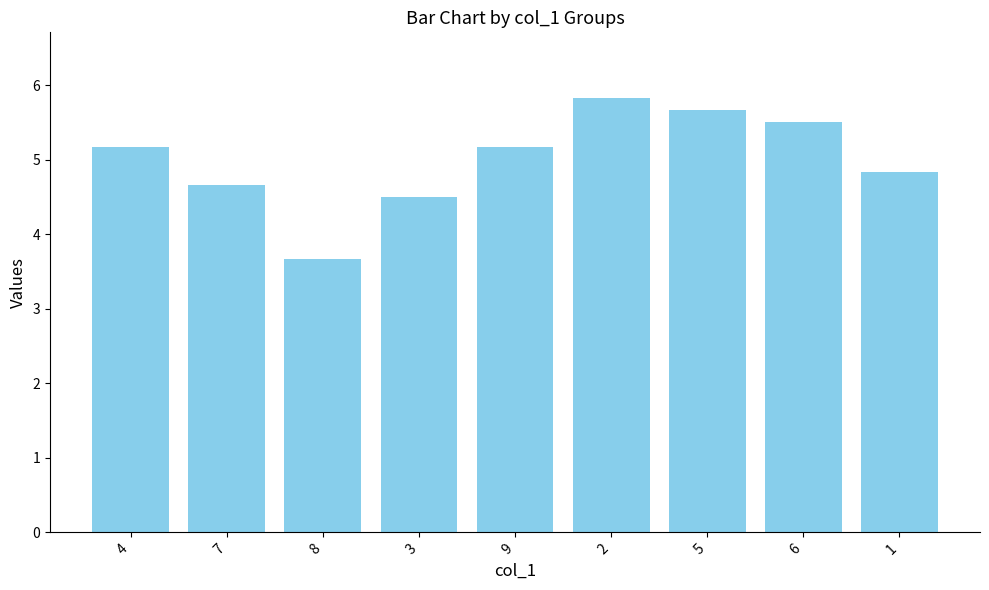

What is the sum of the values at 2 and 3?

10.3